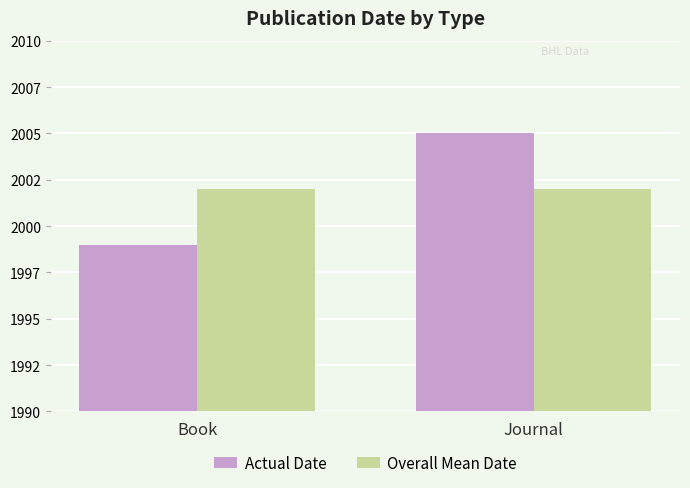

What are all the series names shown in the legend?

Actual Date, Overall Mean Date